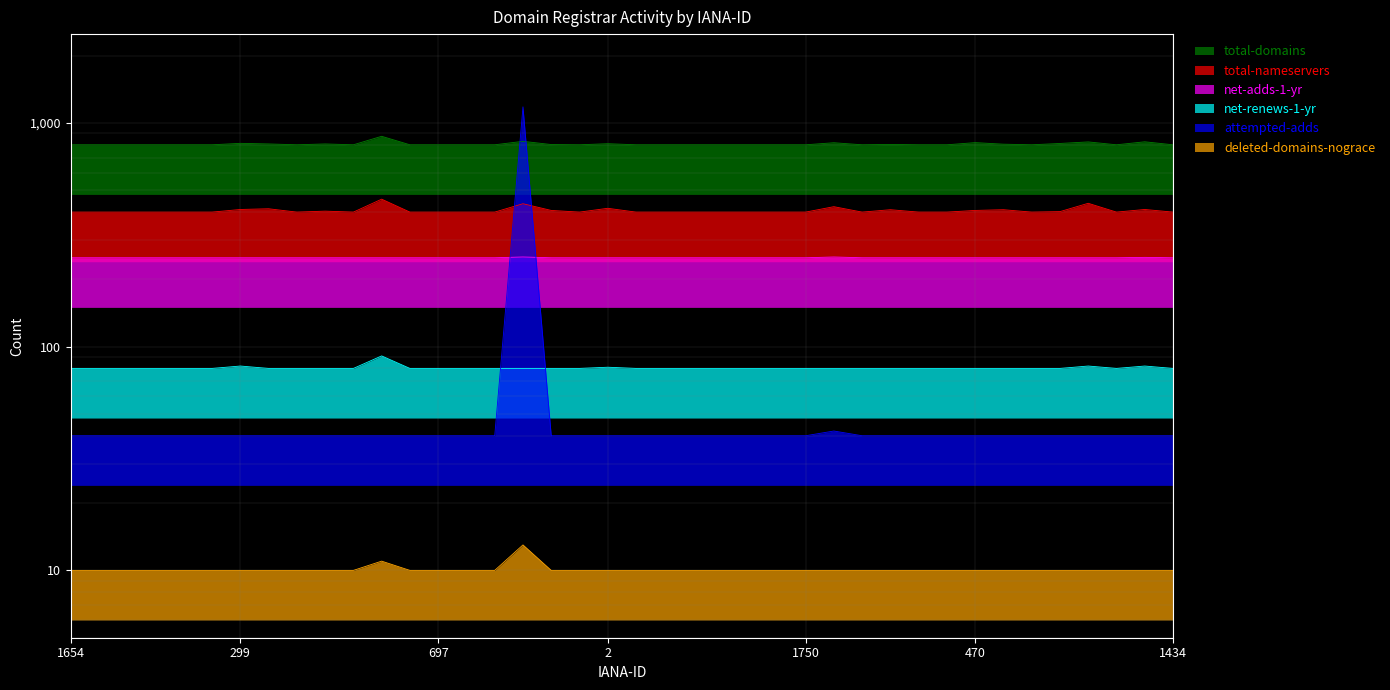

Reading left to right, list all the values displayed in this chart.

total-domains: 1654=800	1673=800	1725=800	1745=800	1860=800	1898=800	299=812	440=807	455=800	466=807	601=800	625=873	664=800	697=800	1337=800	1371=800	1387=829	1420=802	1448=800	2=809	2496=800	2500=800	1620=800	1655=800	1675=800	1728=800	1750=800	1861=817	1915=800	303=803	444=800	456=800	470=818	612=805	628=800	670=811	1345=824	1375=800	1390=825	1434=800
total-nameservers: 1654=400	1673=400	1725=400	1745=400	1860=400	1898=400	299=411	440=414	455=400	466=404	601=400	625=457	664=400	697=400	1337=400	1371=400	1387=436	1420=407	1448=400	2=416	2496=400	2500=400	1620=400	1655=400	1675=400	1728=400	1750=400	1861=423	1915=400	303=410	444=400	456=400	470=407	612=410	628=400	670=402	1345=438	1375=400	1390=411	1434=400
net-adds-1-yr: 1654=250	1673=250	1725=250	1745=250	1860=250	1898=250	299=250	440=250	455=250	466=250	601=250	625=250	664=250	697=250	1337=250	1371=250	1387=252	1420=250	1448=250	2=250	2496=250	2500=250	1620=250	1655=250	1675=250	1728=250	1750=250	1861=252	1915=250	303=250	444=250	456=250	470=250	612=250	628=250	670=250	1345=250	1375=250	1390=251	1434=250
net-renews-1-yr: 1654=80	1673=80	1725=80	1745=80	1860=80	1898=80	299=82	440=80	455=80	466=80	601=80	625=91	664=80	697=80	1337=80	1371=80	1387=80	1420=80	1448=80	2=81	2496=80	2500=80	1620=80	1655=80	1675=80	1728=80	1750=80	1861=80	1915=80	303=80	444=80	456=80	470=80	612=80	628=80	670=80	1345=82	1375=80	1390=82	1434=80
attempted-adds: 1654=40	1673=40	1725=40	1745=40	1860=40	1898=40	299=40	440=40	455=40	466=40	601=40	625=40	664=40	697=40	1337=40	1371=40	1387=1182	1420=40	1448=40	2=40	2496=40	2500=40	1620=40	1655=40	1675=40	1728=40	1750=40	1861=42	1915=40	303=40	444=40	456=40	470=40	612=40	628=40	670=40	1345=40	1375=40	1390=40	1434=40
deleted-domains-nograce: 1654=10	1673=10	1725=10	1745=10	1860=10	1898=10	299=10	440=10	455=10	466=10	601=10	625=11	664=10	697=10	1337=10	1371=10	1387=13	1420=10	1448=10	2=10	2496=10	2500=10	1620=10	1655=10	1675=10	1728=10	1750=10	1861=10	1915=10	303=10	444=10	456=10	470=10	612=10	628=10	670=10	1345=10	1375=10	1390=10	1434=10